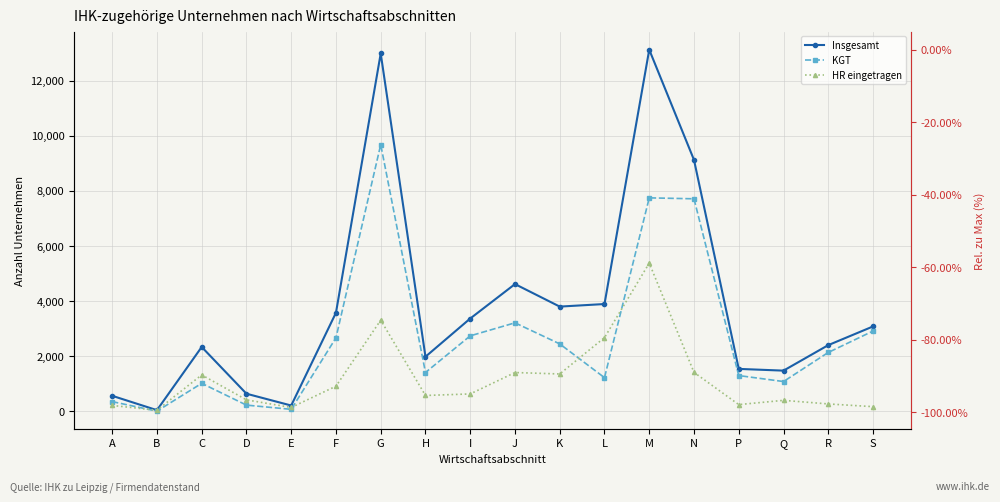

True or false: HR eingetragen and Insgesamt cross at least once.

False